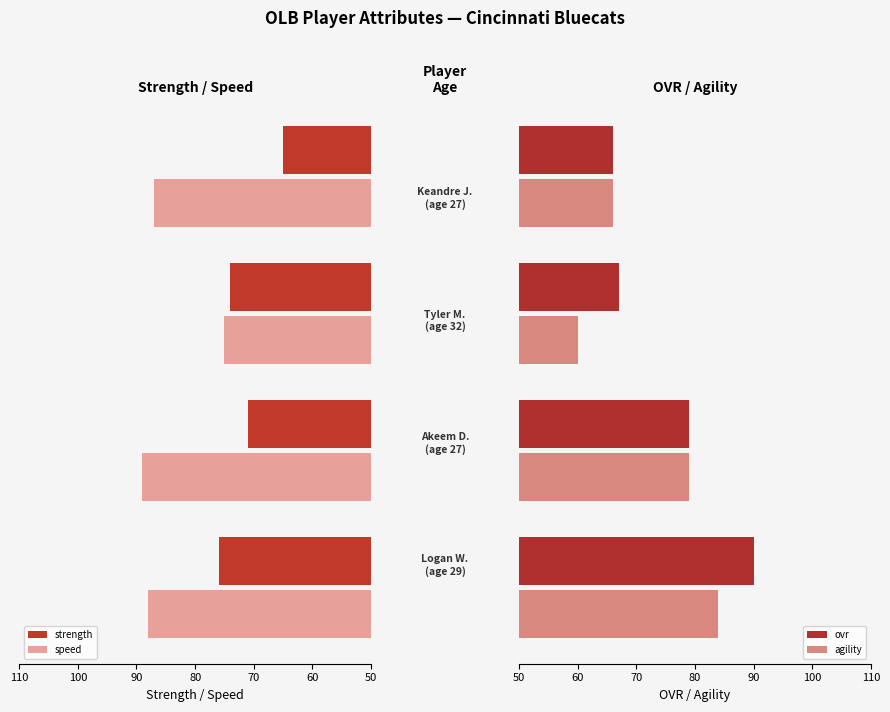

Which series changed the most between 70 and 80?

speed